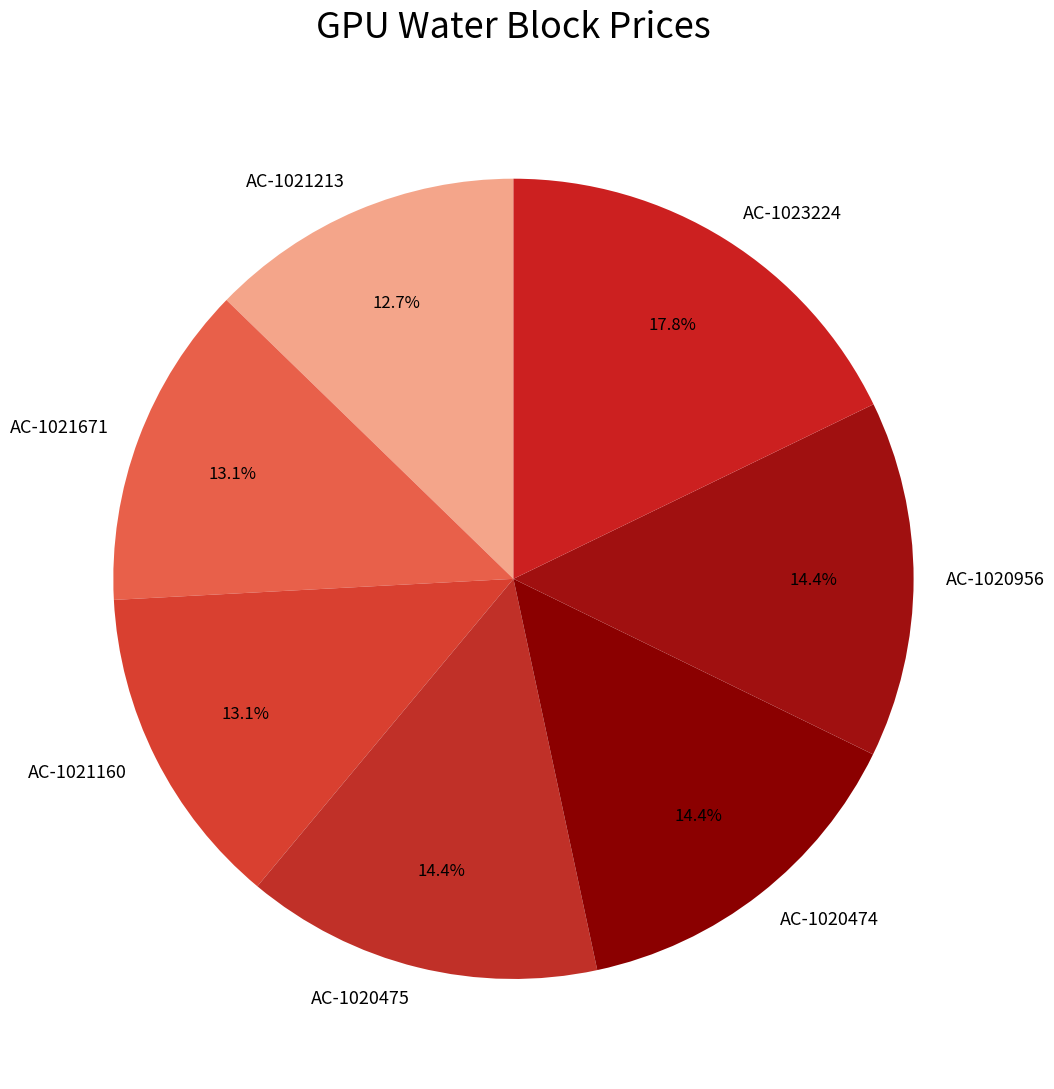

What is the largest slice in the pie chart?

AC-1023224